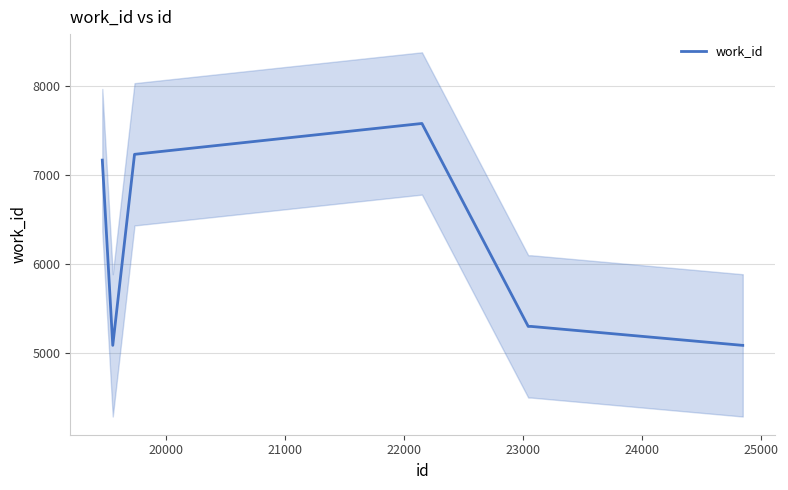

How many distinct data groups are displayed?

1